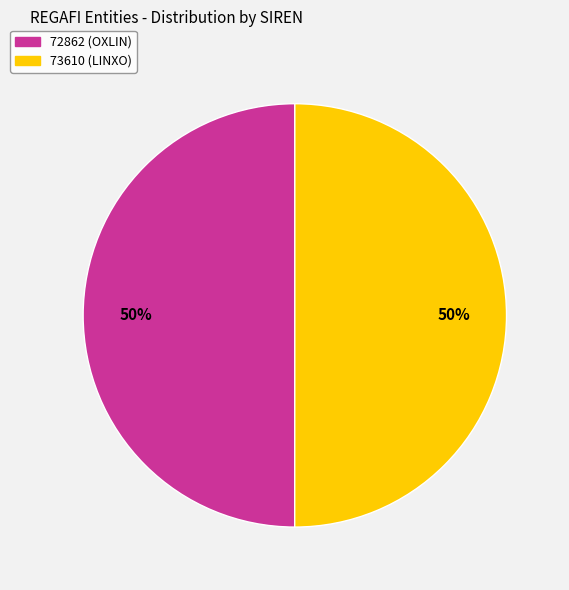

Count the number of slices in the pie.

2